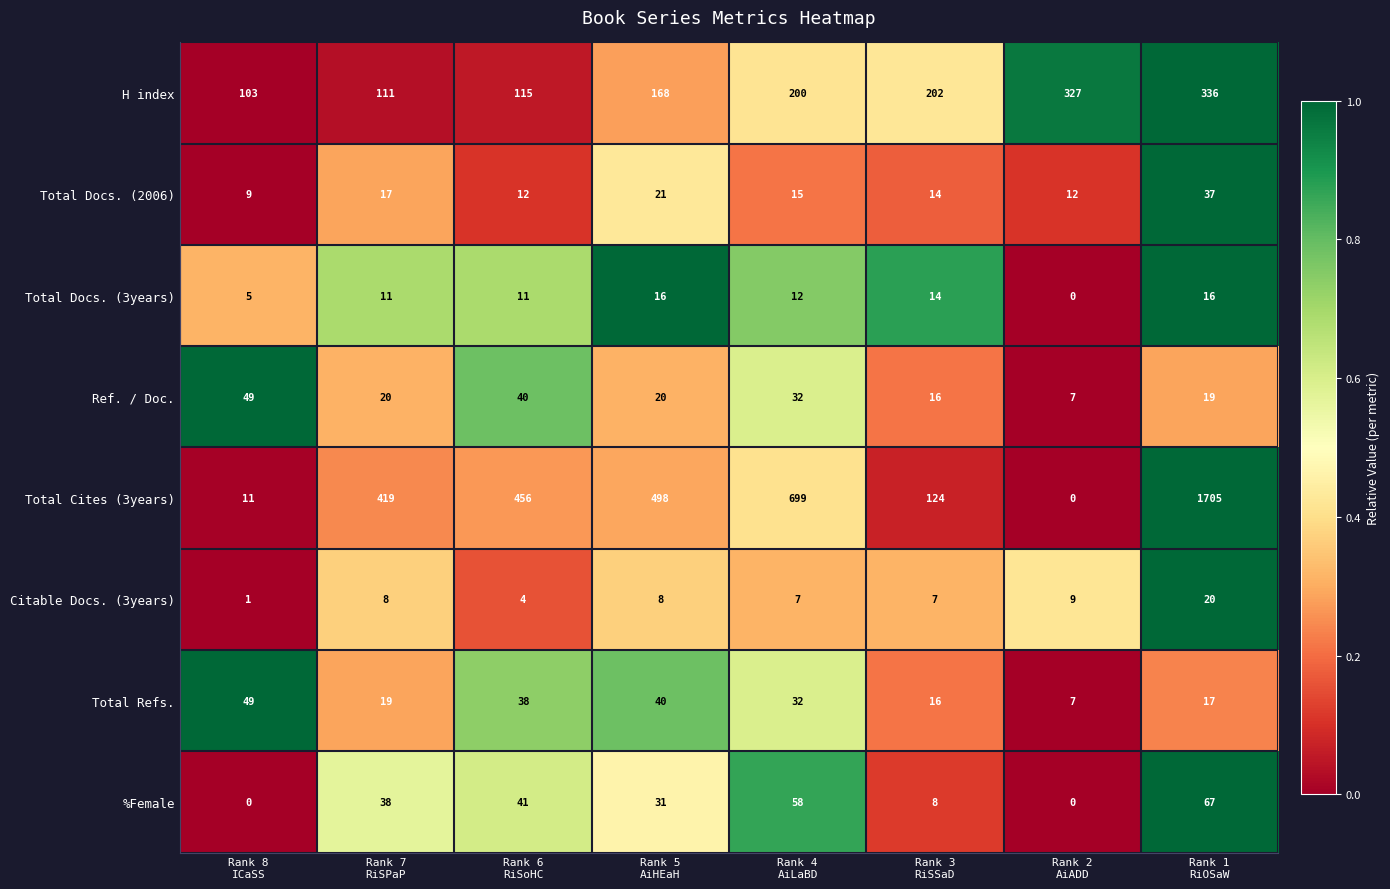

Which series has the widest spread of values?

Total Cites (3years)